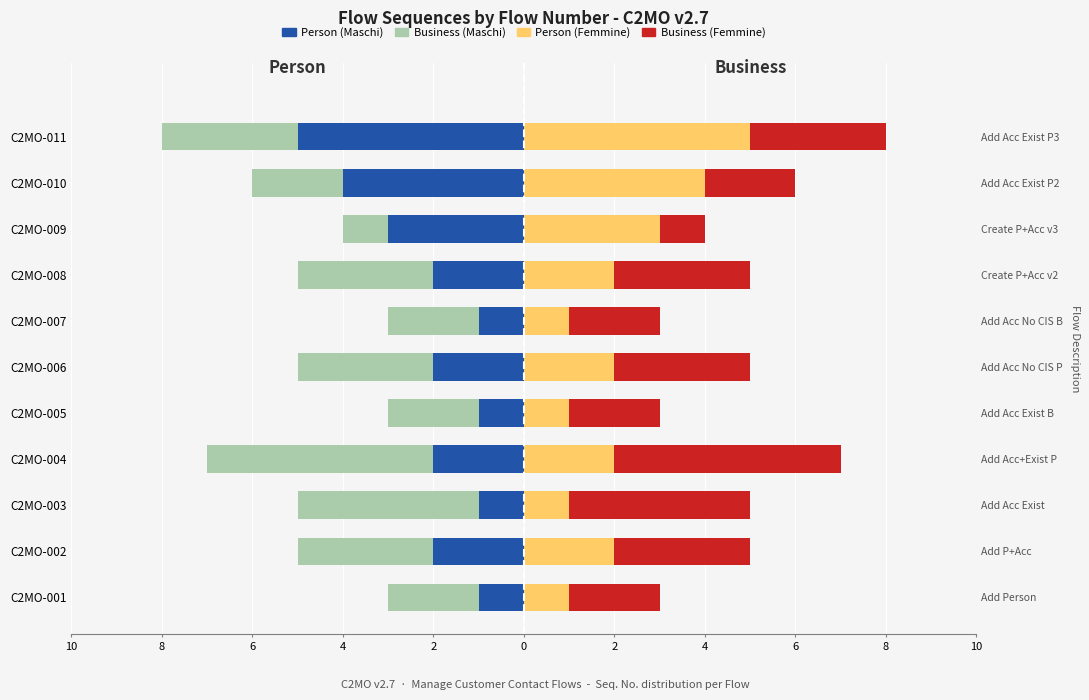

Between C2MO-007 and C2MO-005, which is larger?

C2MO-007